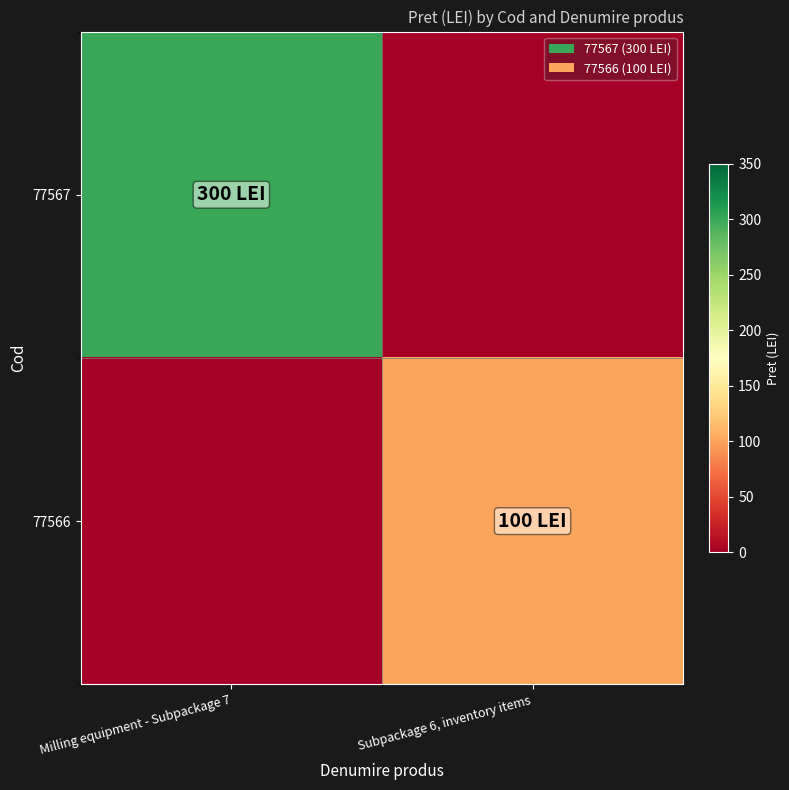

At which category is the sum across all series the highest?

Milling equipment - Subpackage 7